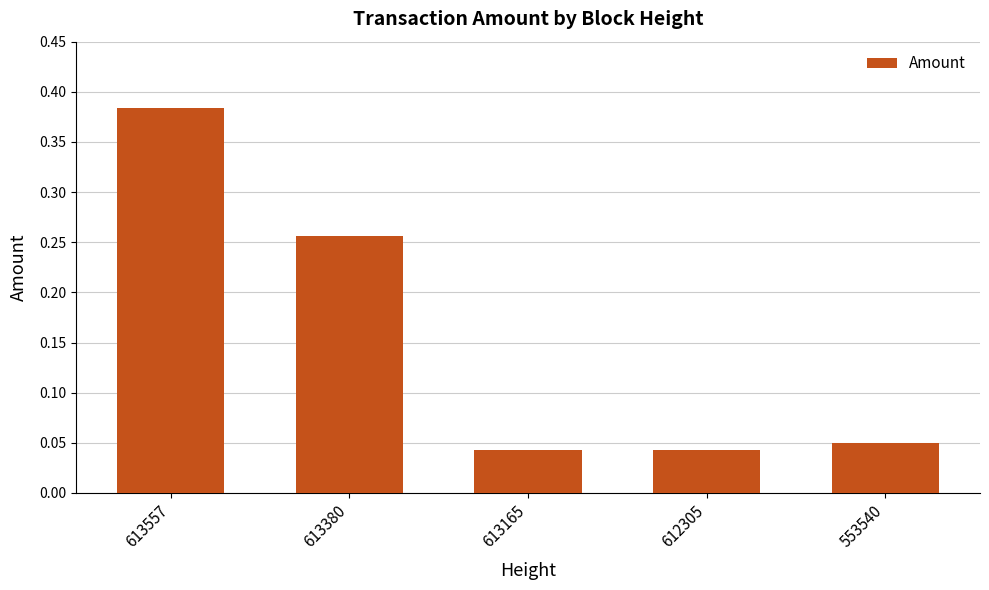

Count the values in the range 0 to 1.

5